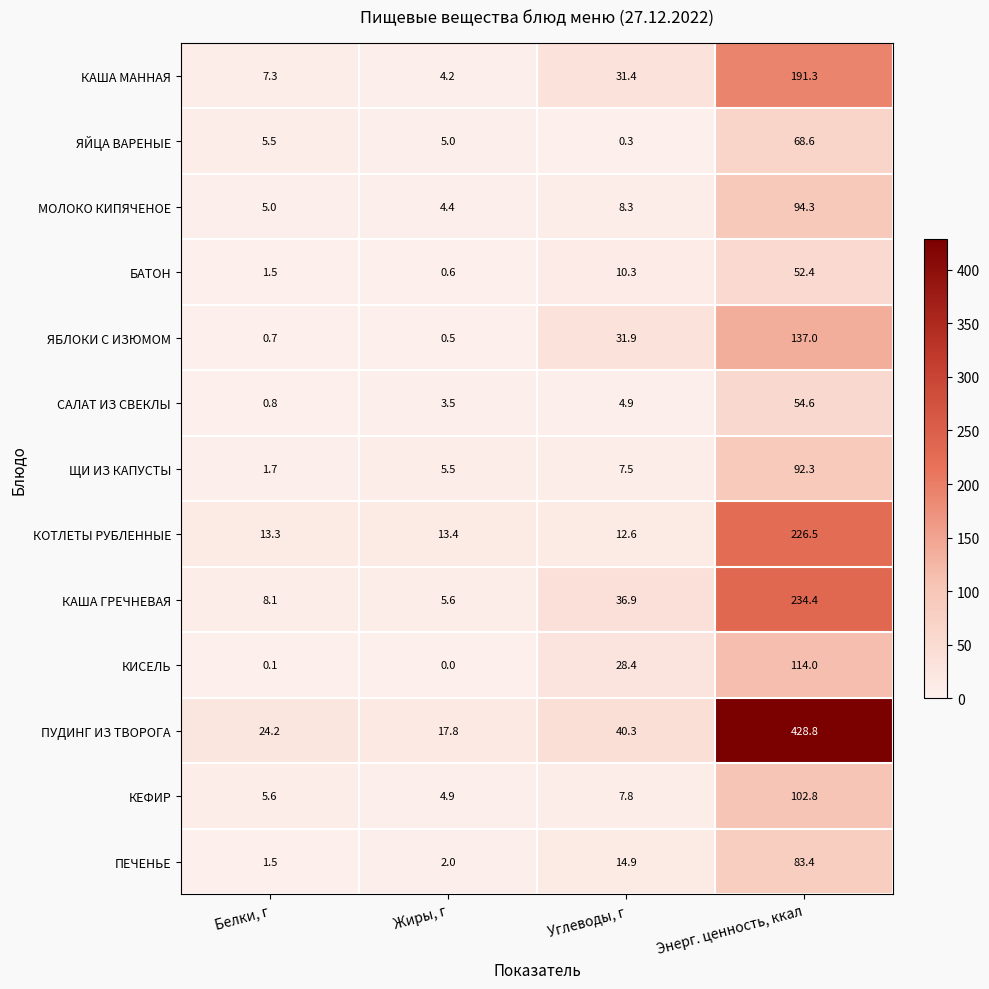

Which series has the widest spread of values?

ПУДИНГ ИЗ ТВОРОГА